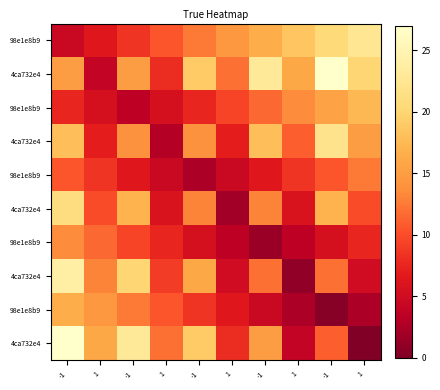

At which category is the sum across all series the highest?

-1